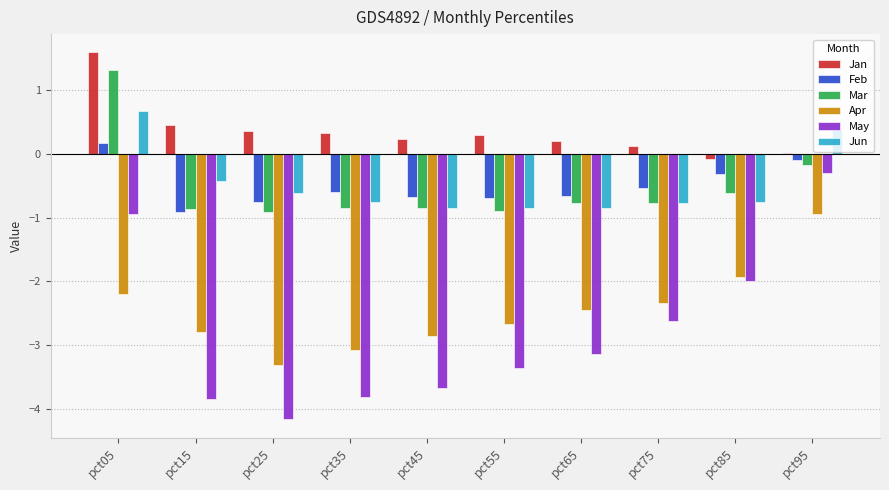

How many groups of bars are there?

10